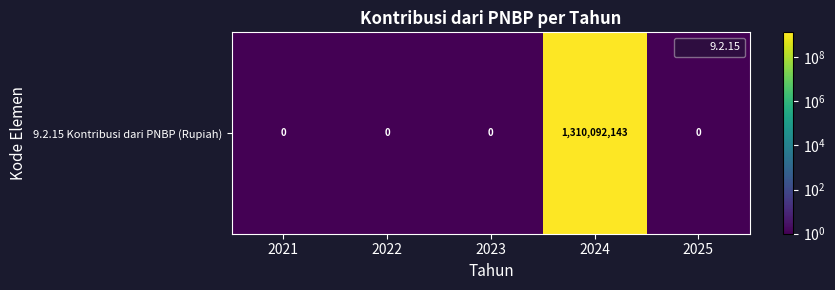

The chart shows a value of 0.9 at 2025. True or false?

False